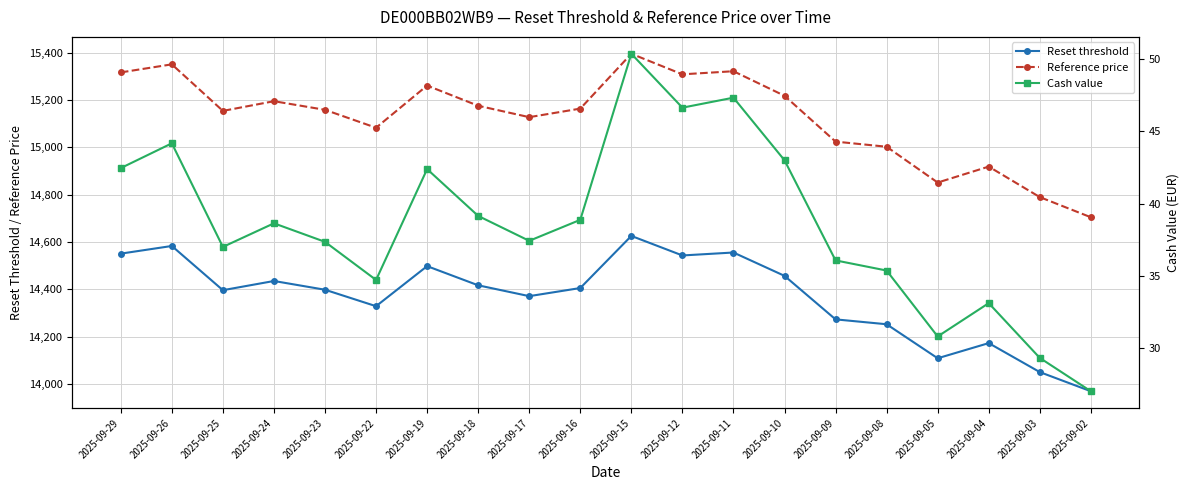

What is the sum of the Reset threshold values at 2025-09-05 and 2025-09-02?

28077.3